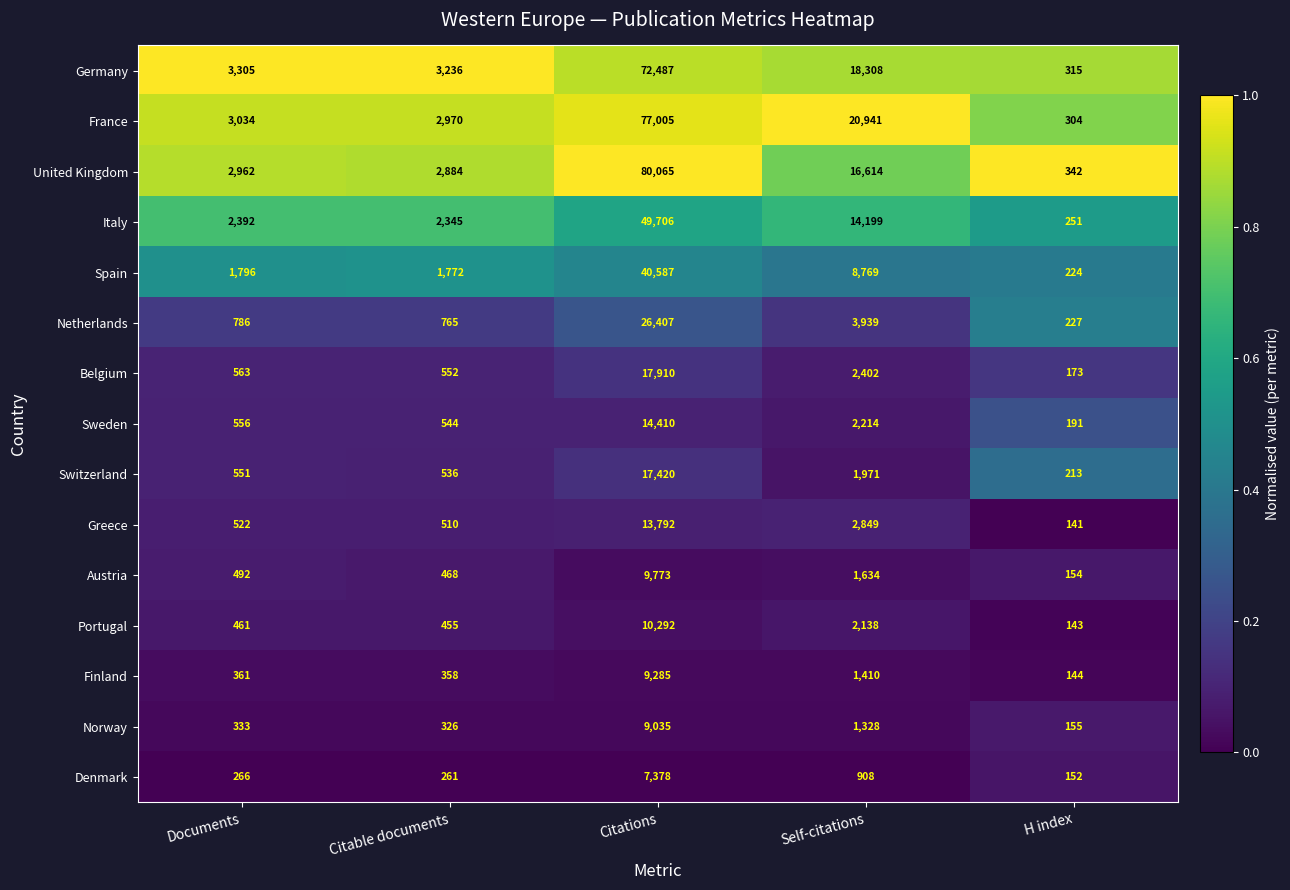

Count the number of categories in the chart.

5